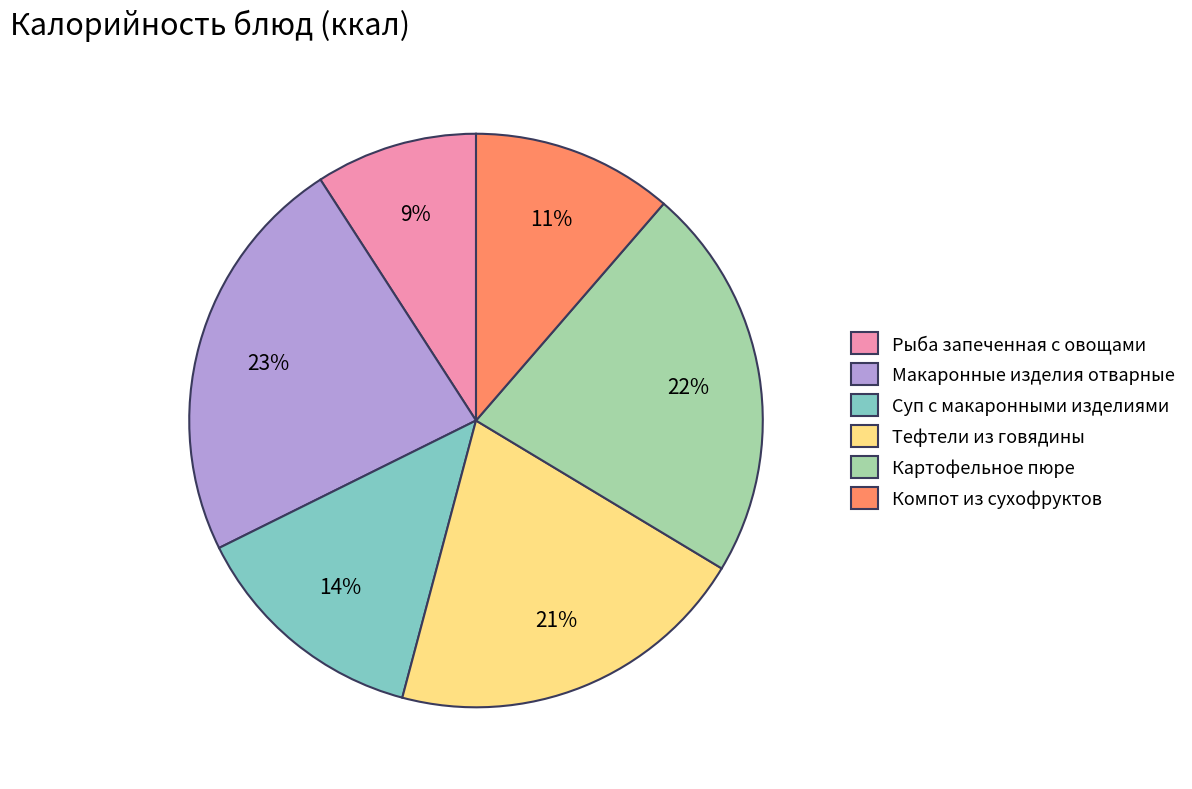

The Макаронные изделия отварные slice represents 34% of the pie. True or false?

False